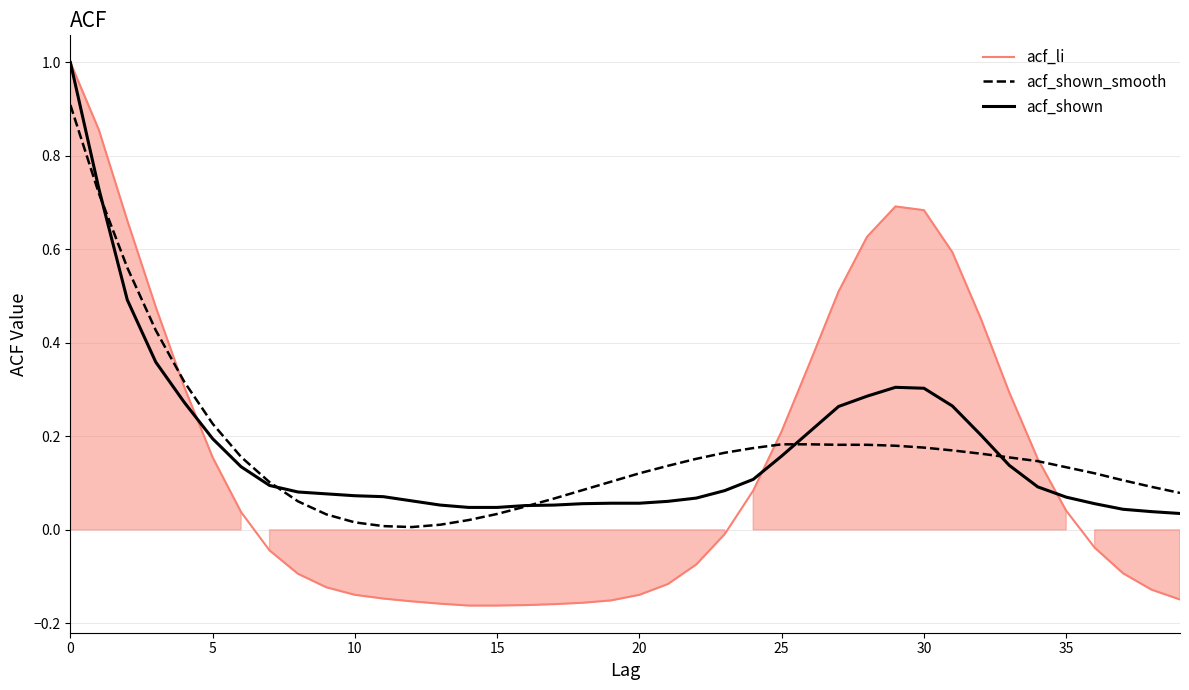

What is the difference between the highest and lowest values at 11?

0.2